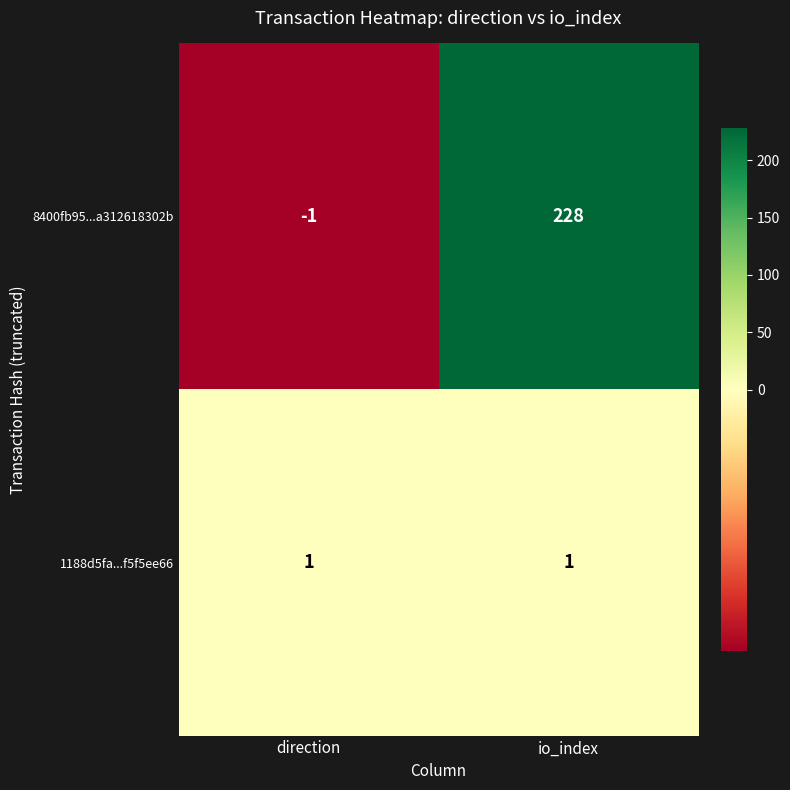

Count the number of categories in the chart.

2